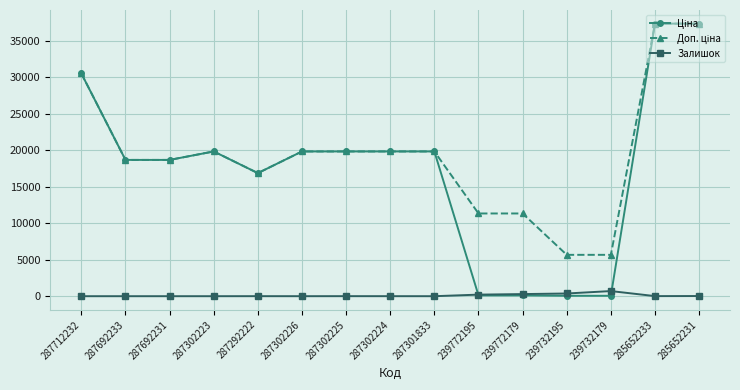

How many data points in Залишок are less than 4?

7